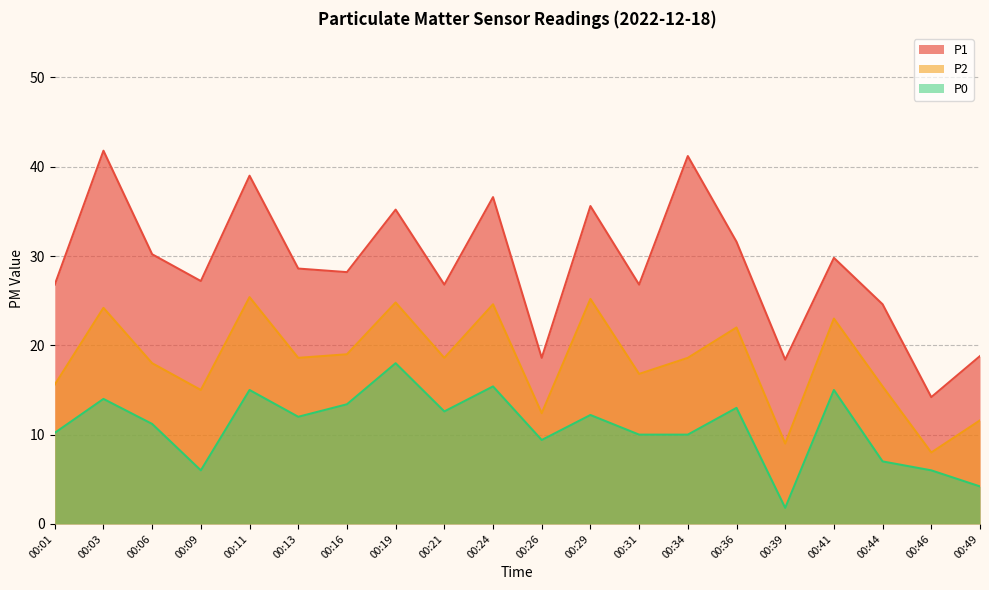

In P2, how many points are higher than both neighbors (excluding endpoints)?

7